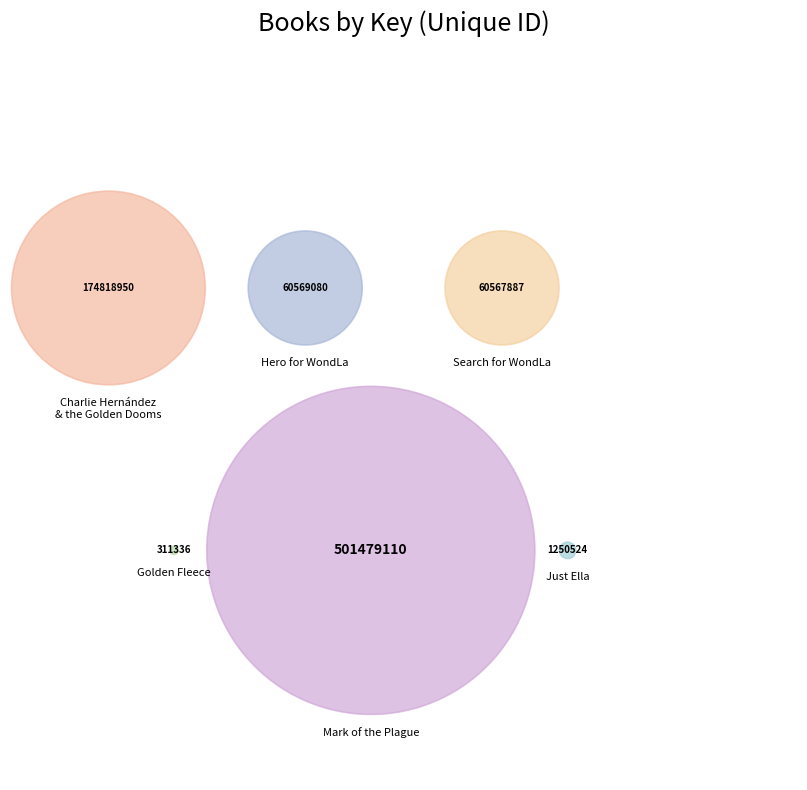

Do Mark of the Plague and Just Ella together represent more than half of the pie?

Yes